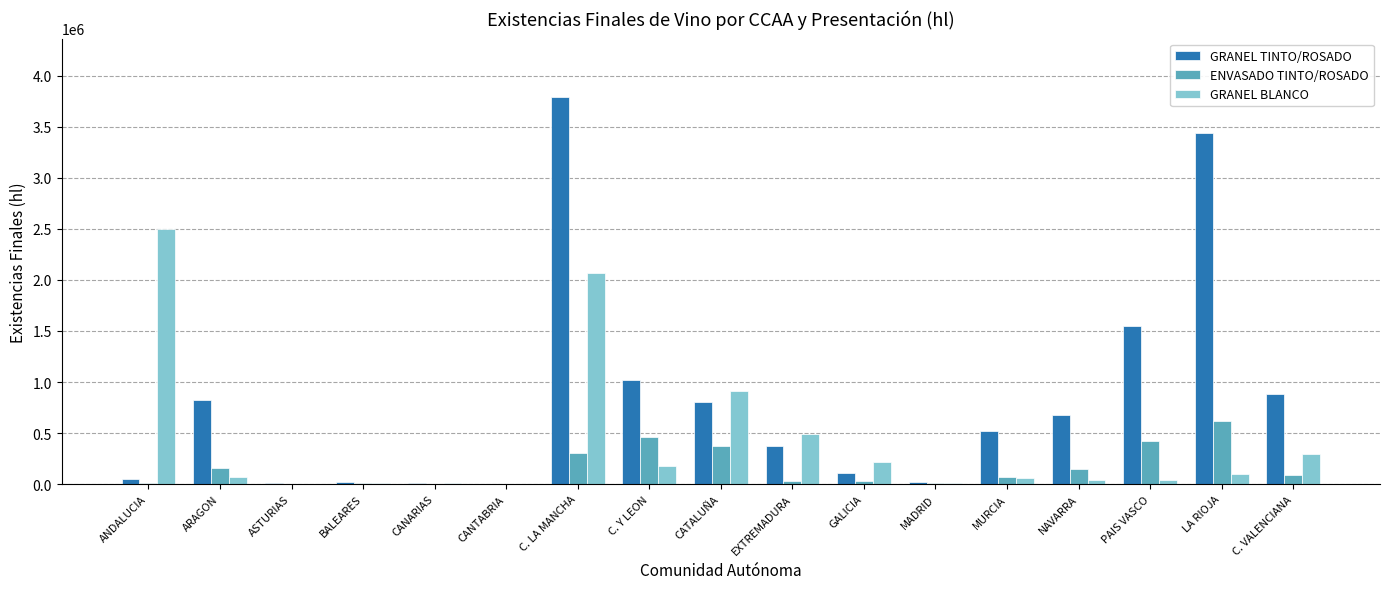

The GRANEL TINTO/ROSADO series shows 5860666 at LA RIOJA. True or false?

False